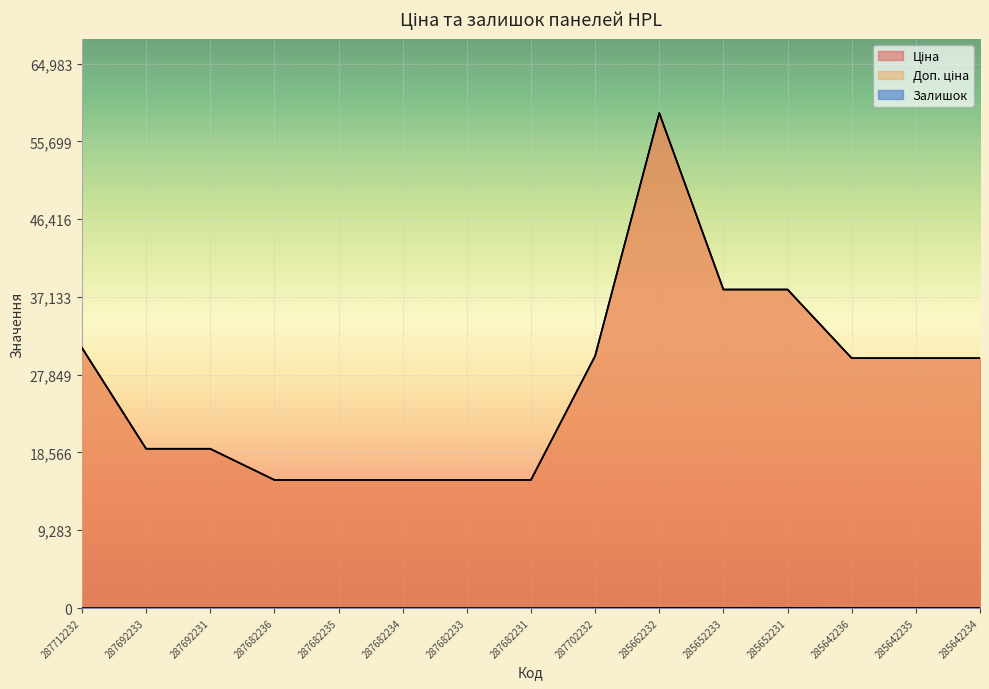

How many values in the Доп. ціна series exceed 29819?

8